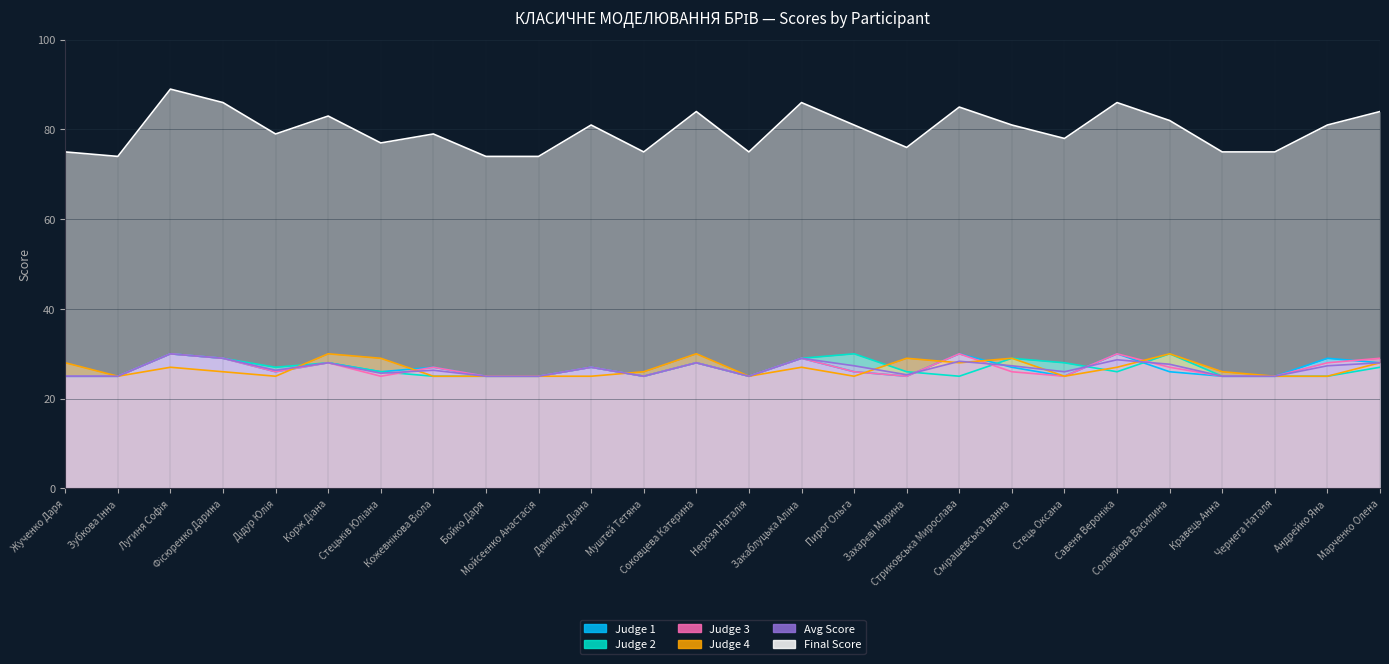

Where is Final Score nearest to the value 81?

Данилюк Діана